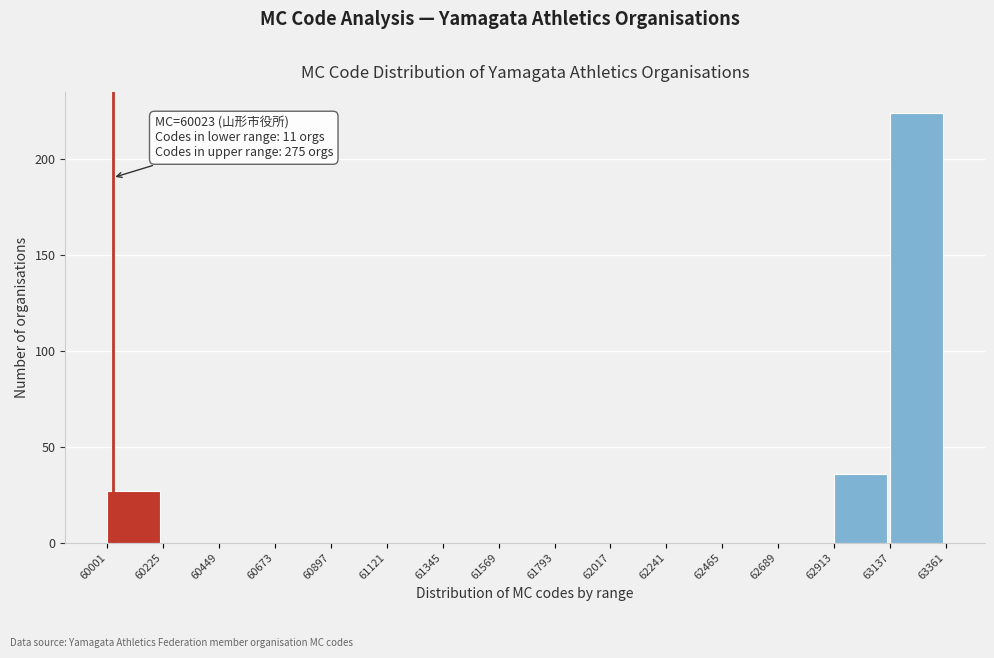

Which range on the x-axis has the tallest bar?

63137 to 63361